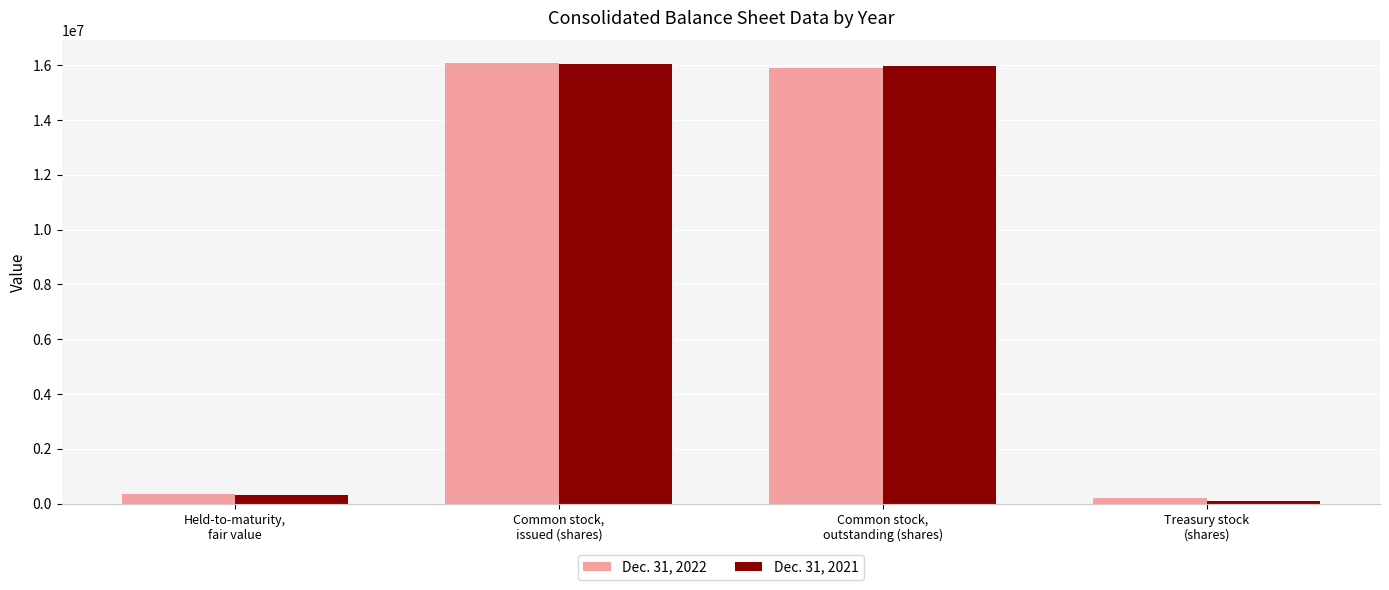

List the series in order of their overall mean, lowest first.

Dec. 31, 2021, Dec. 31, 2022